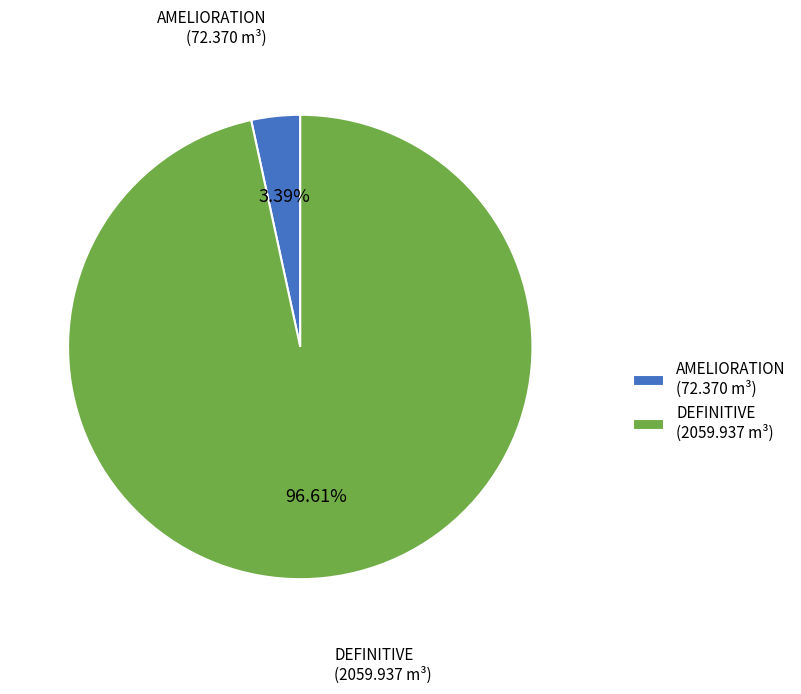

To the nearest percent, what is the average slice percentage?

50%